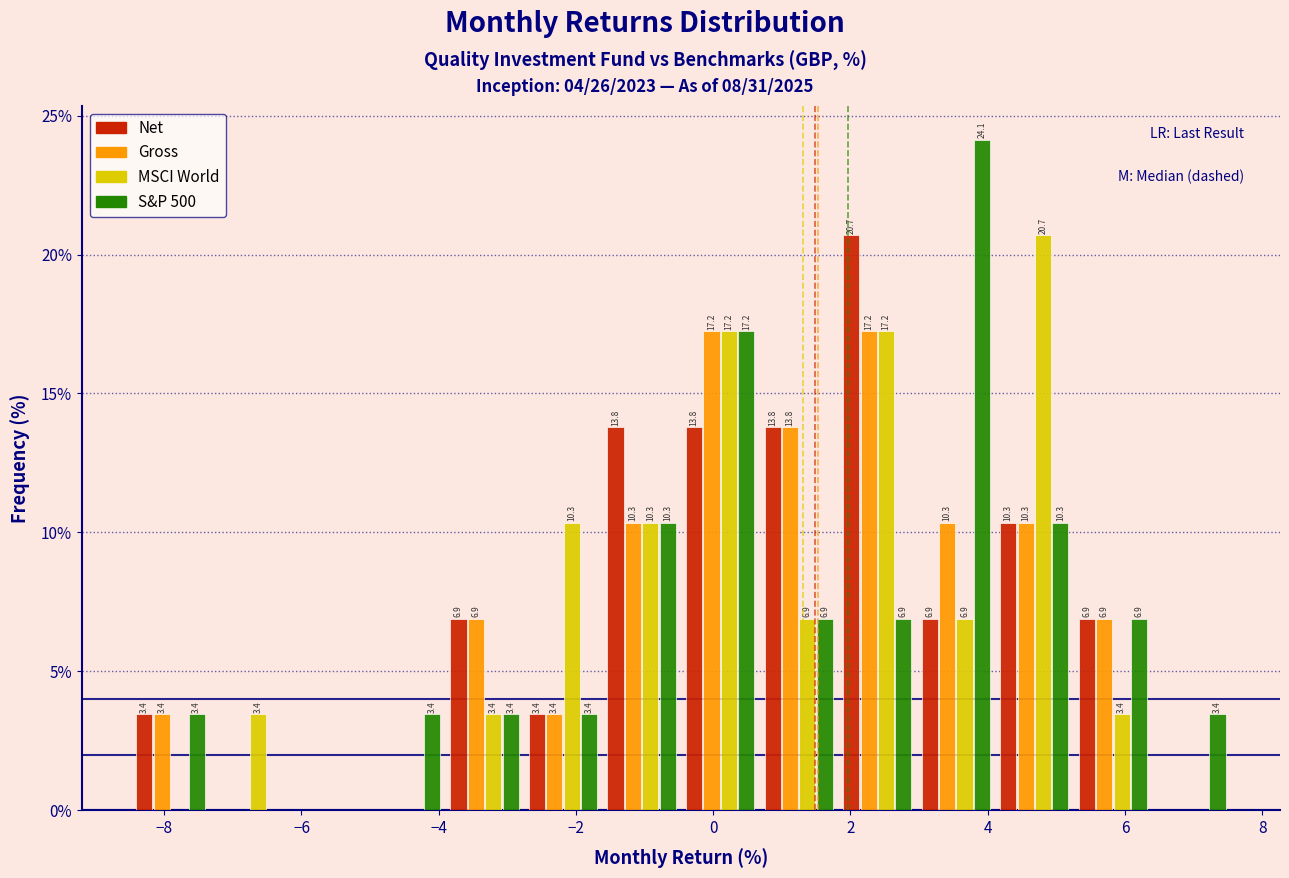

In the S&P 500 series, which range on the x-axis has the tallest bar?

3.0 to 4.2